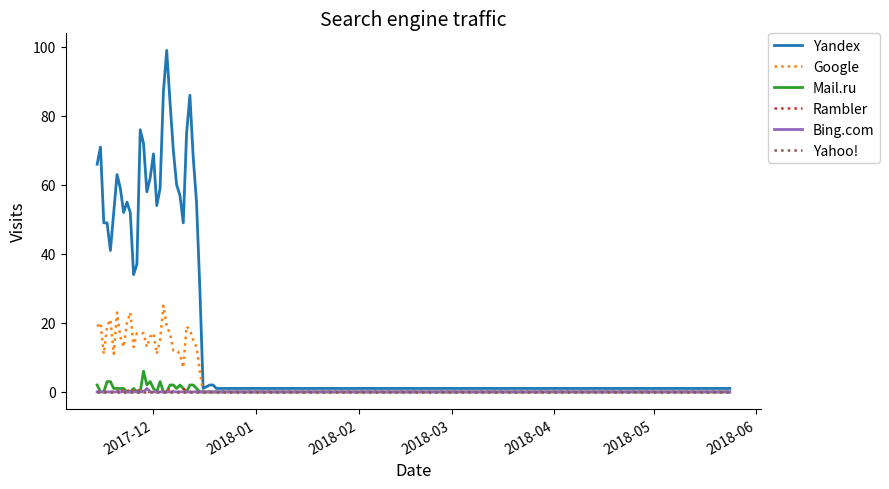

What is the greatest value displayed?

99